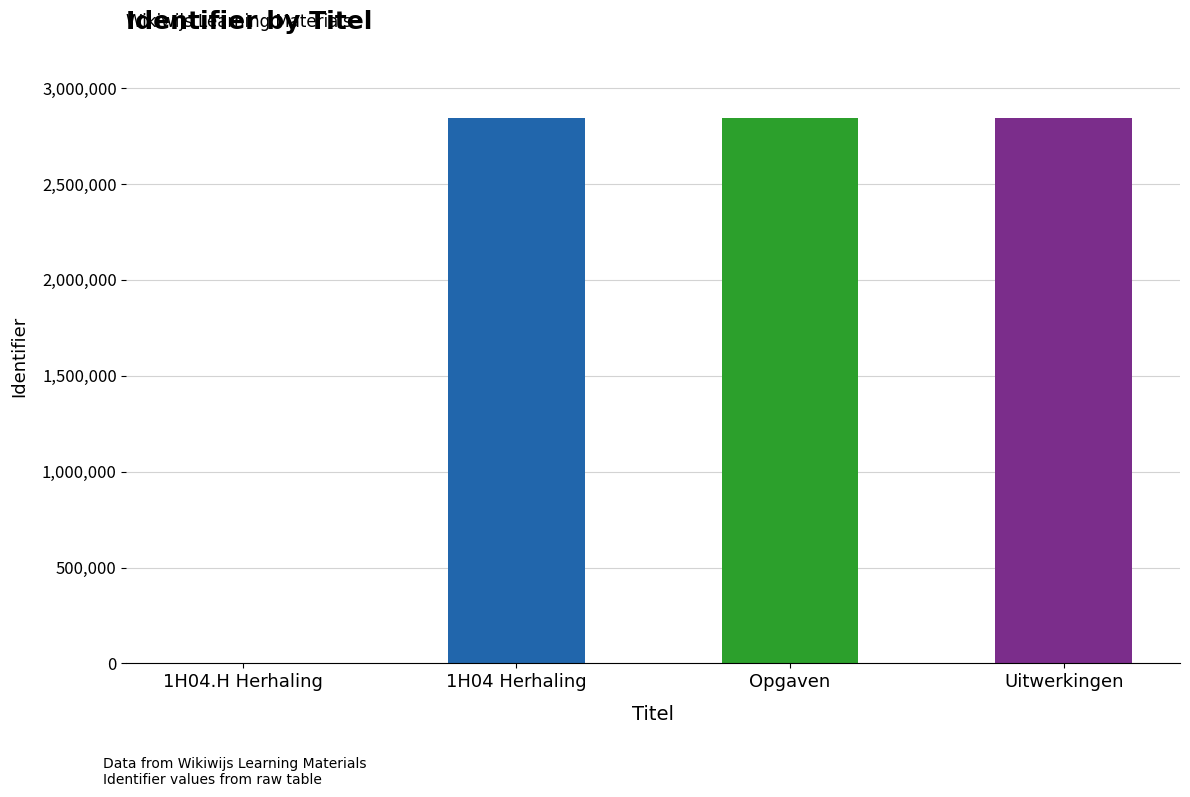

What is the greatest value displayed?

2845117